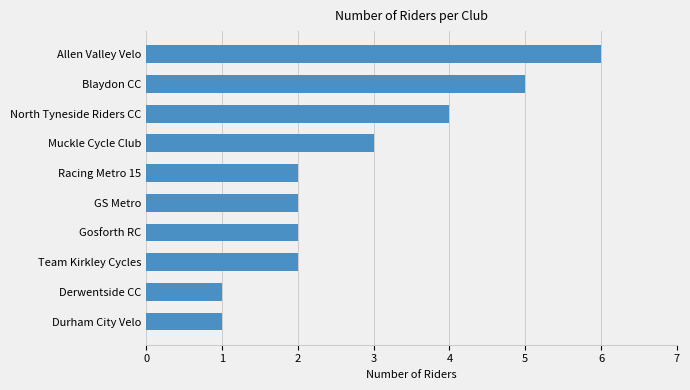

Between Allen Valley Velo and North Tyneside Riders CC, which is larger?

Allen Valley Velo